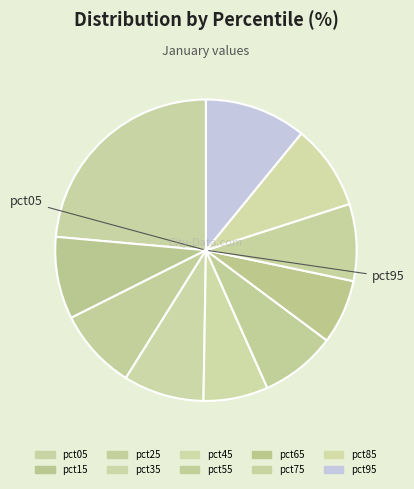

How many segments does this pie chart have?

10